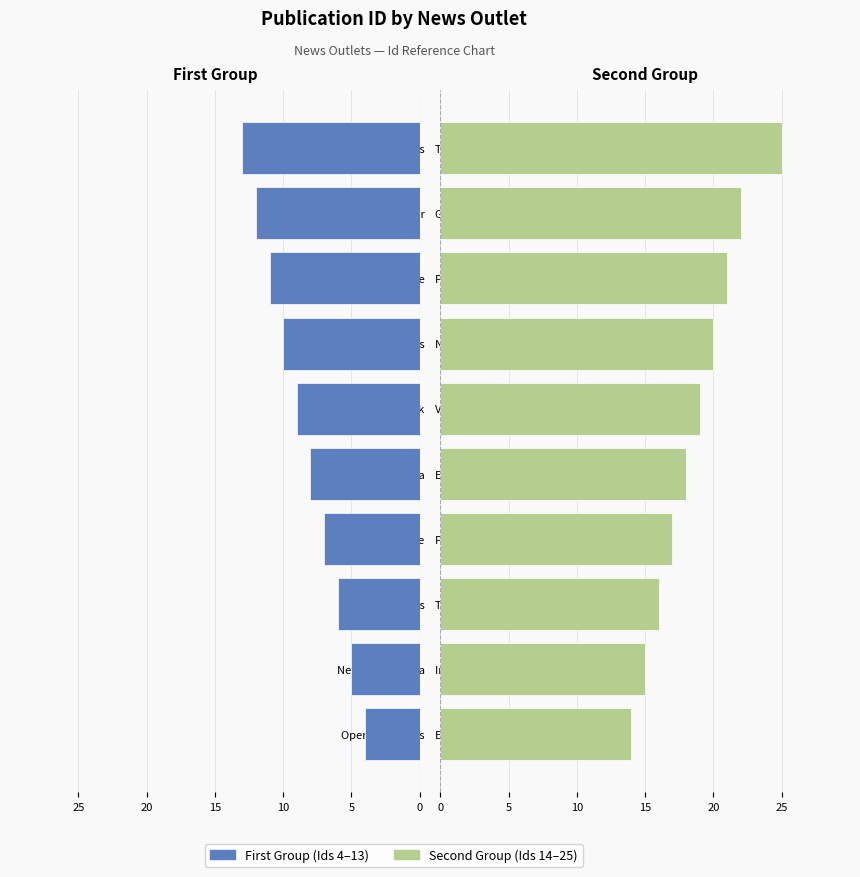

Does the chart contain any negative values?

Yes